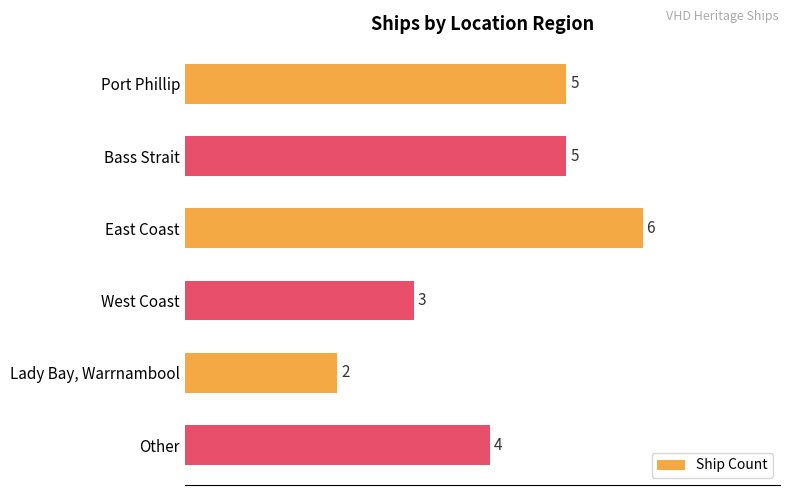

What is the label of the 1st bar from the top?

Port Phillip